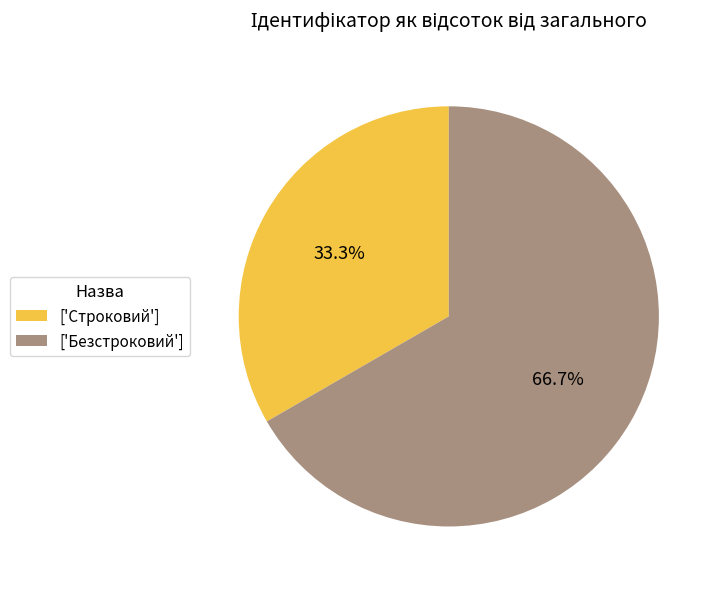

What is the ratio of the value at ['Безстроковий'] to the value at ['Строковий']?

2.0